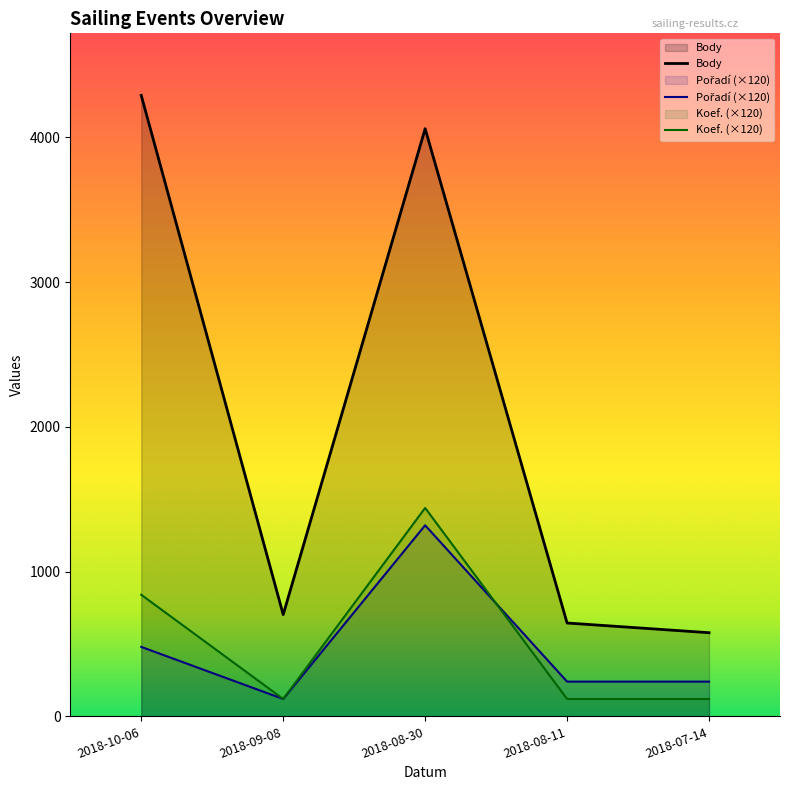

The Body series shows 5978 at 2018-08-30. True or false?

False